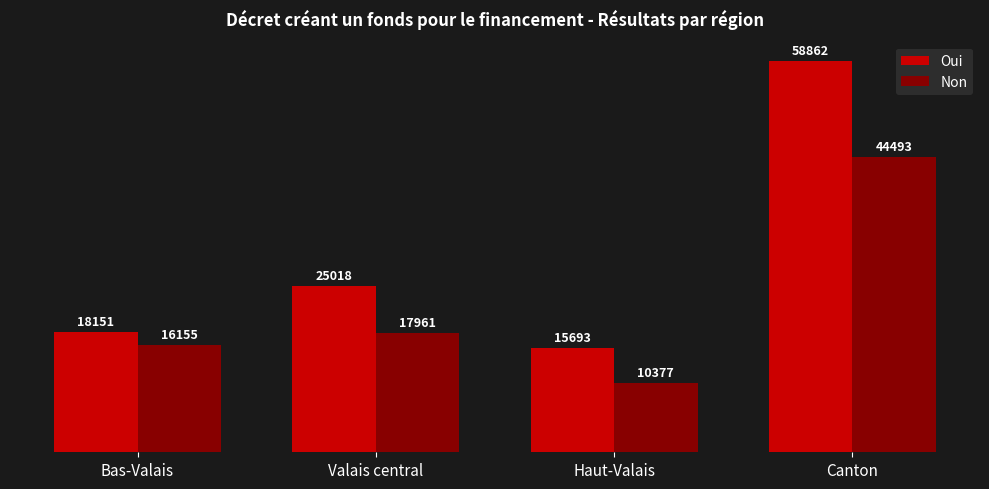

What is the total value across all series at Canton?

103355